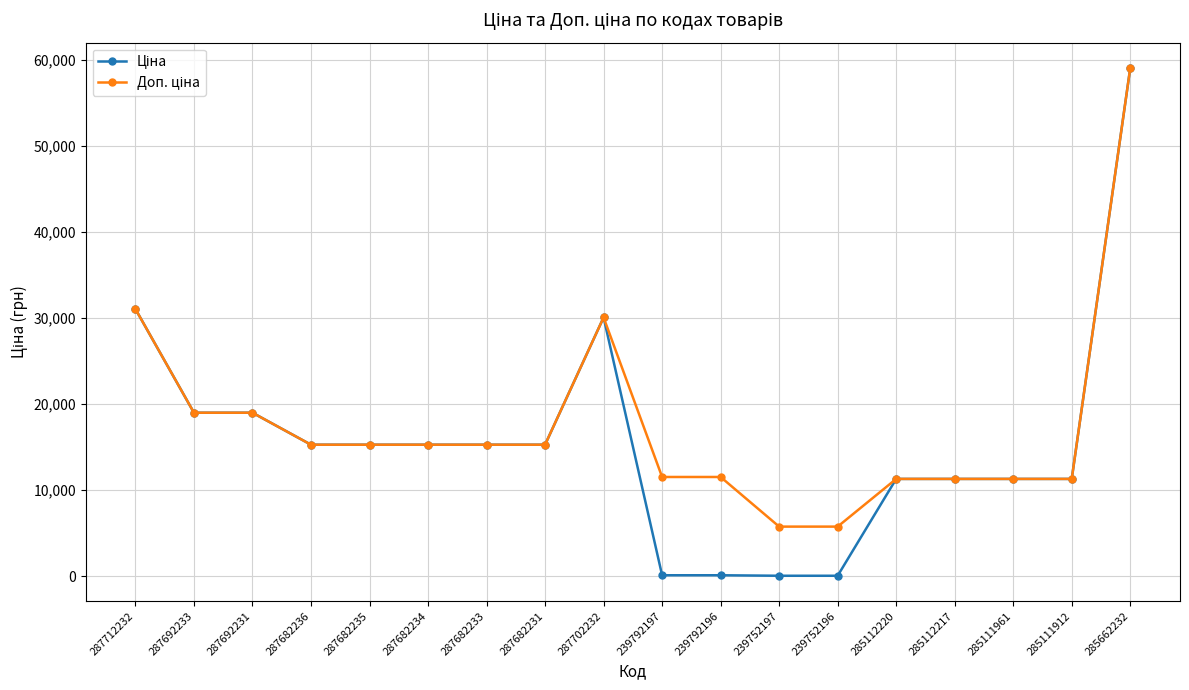

At which category does the chart reach its peak across all series?

285662232